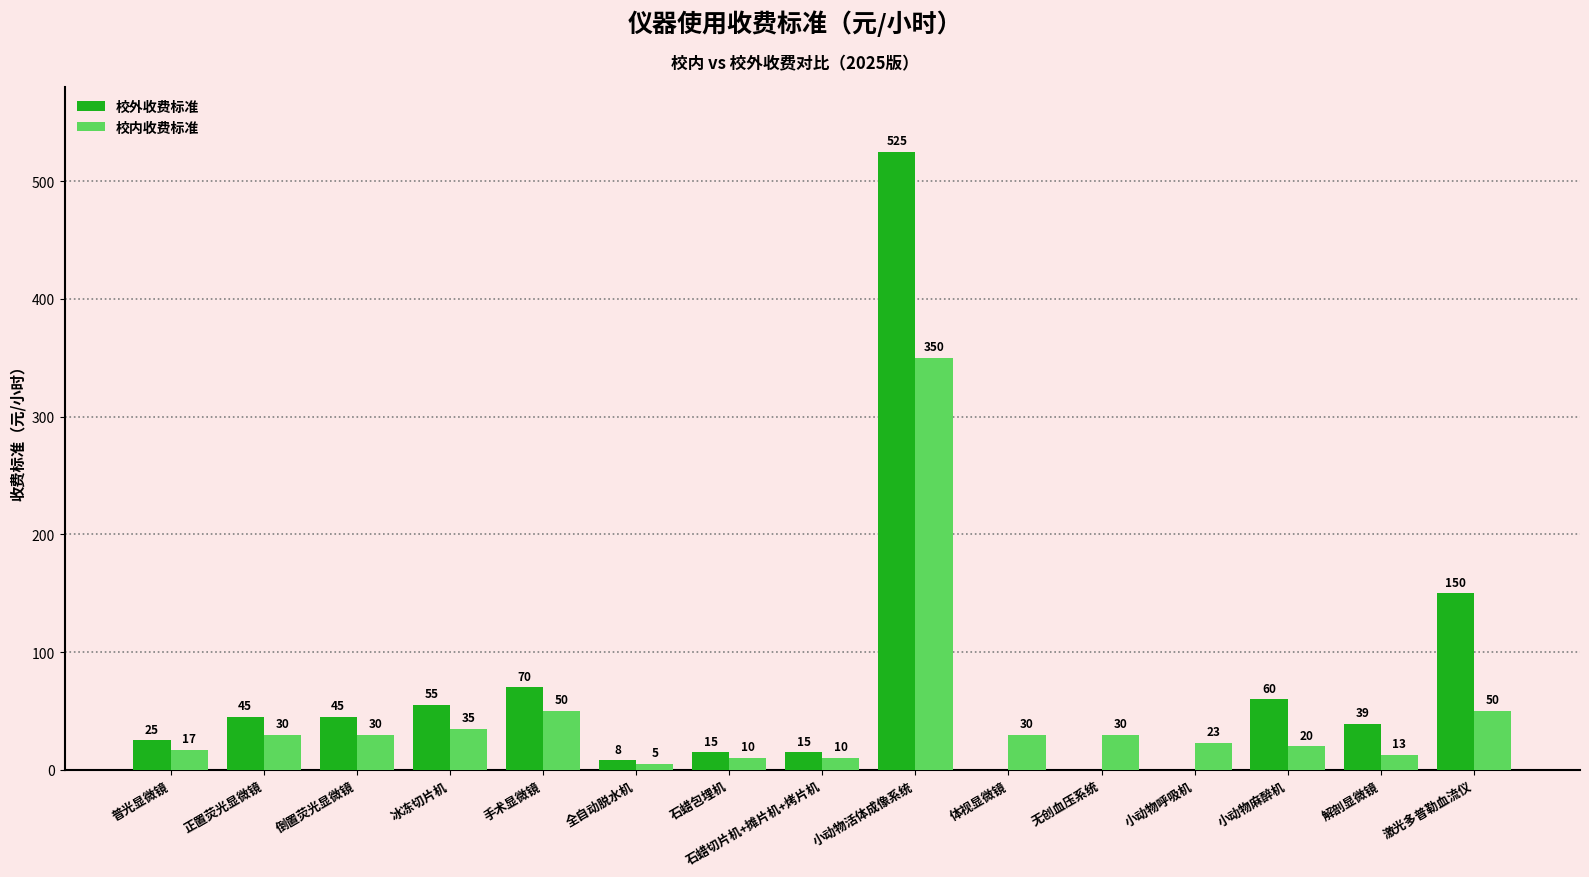

Read the 校内收费标准 value at 冰冻切片机.

35